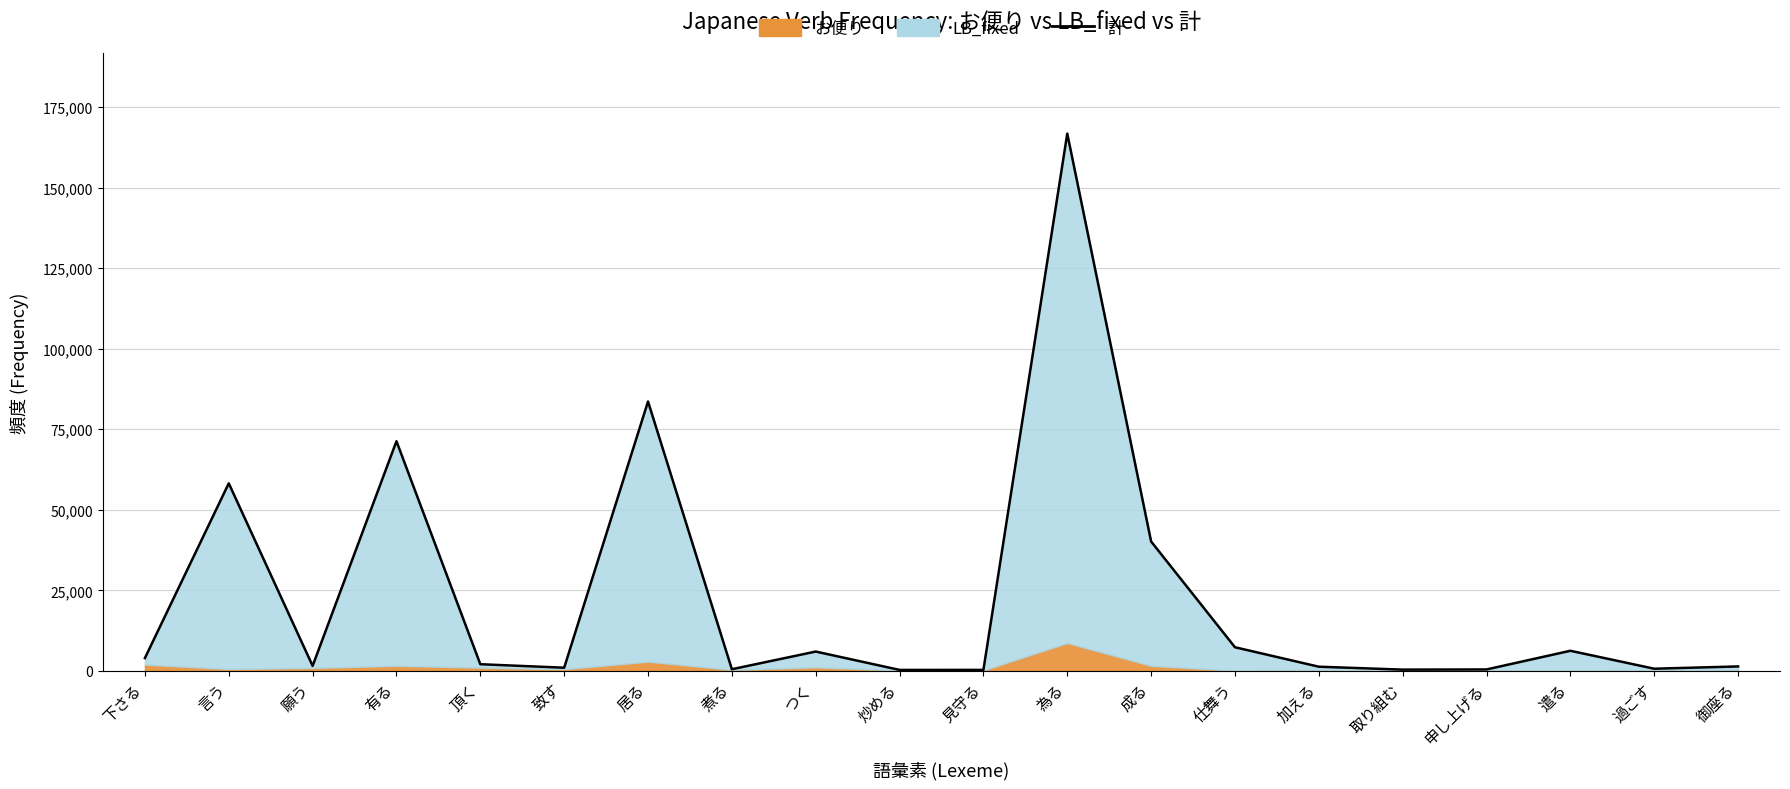

The chart shows a value of 235 at 過ごす. True or false?

False